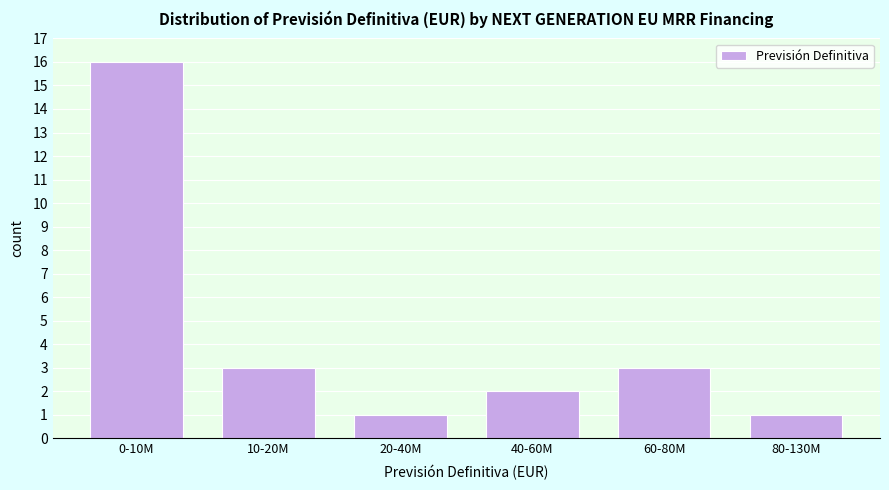

Reading right to left, transcribe all the data shown in this chart.

1	3	2	1	3	16